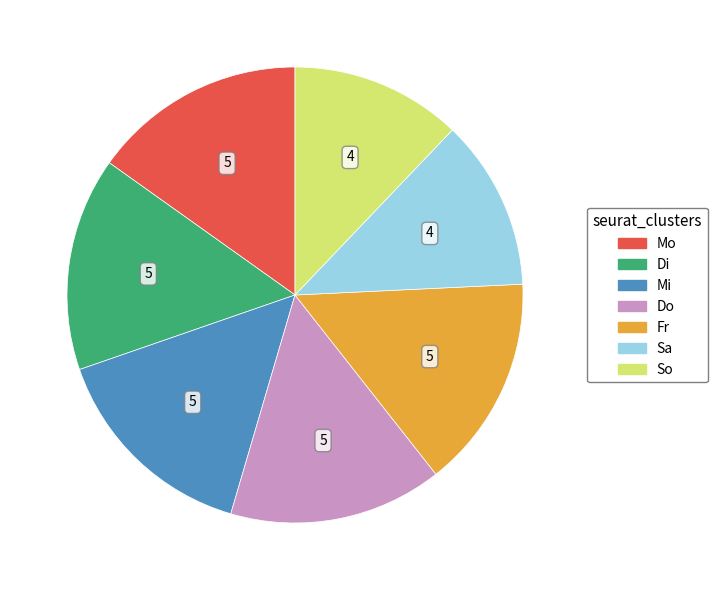

Is there a majority slice in this chart?

No